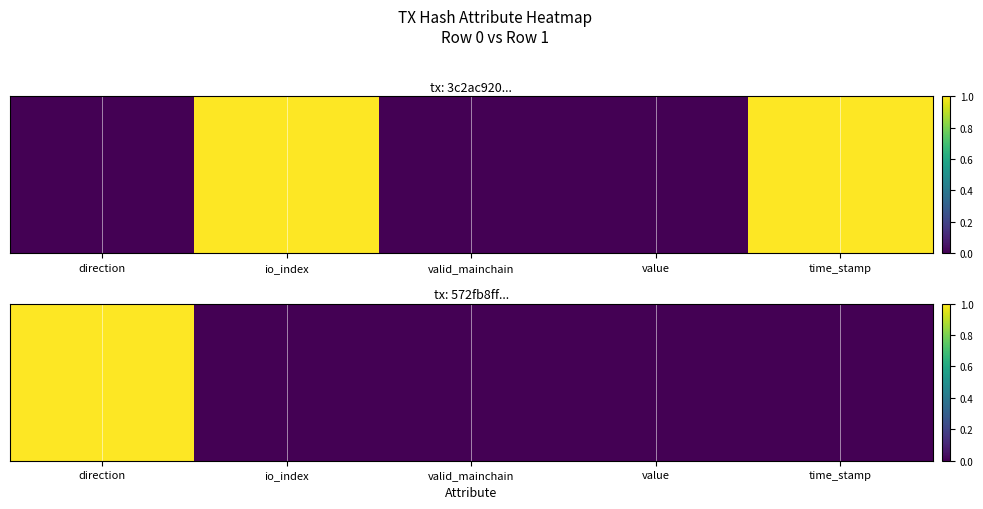

What is the maximum value shown in the chart?

1